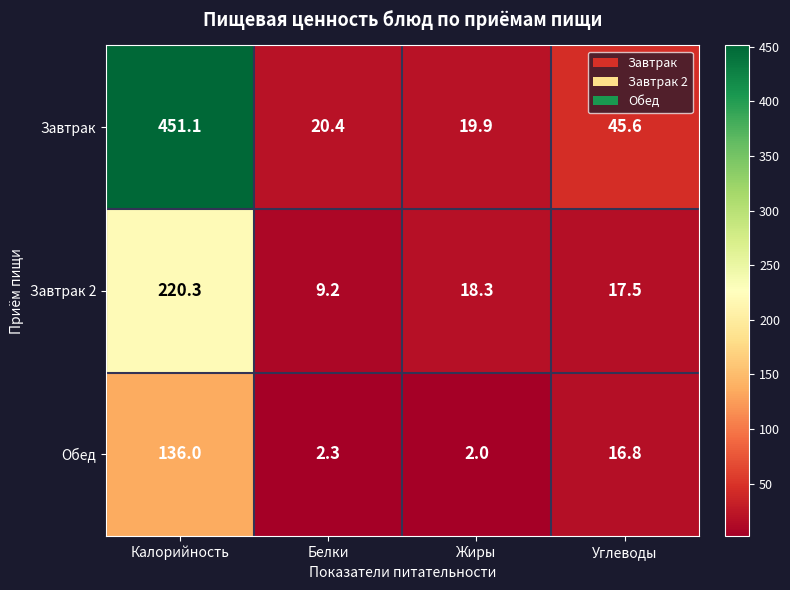

Which series has the largest total across all categories?

Завтрак